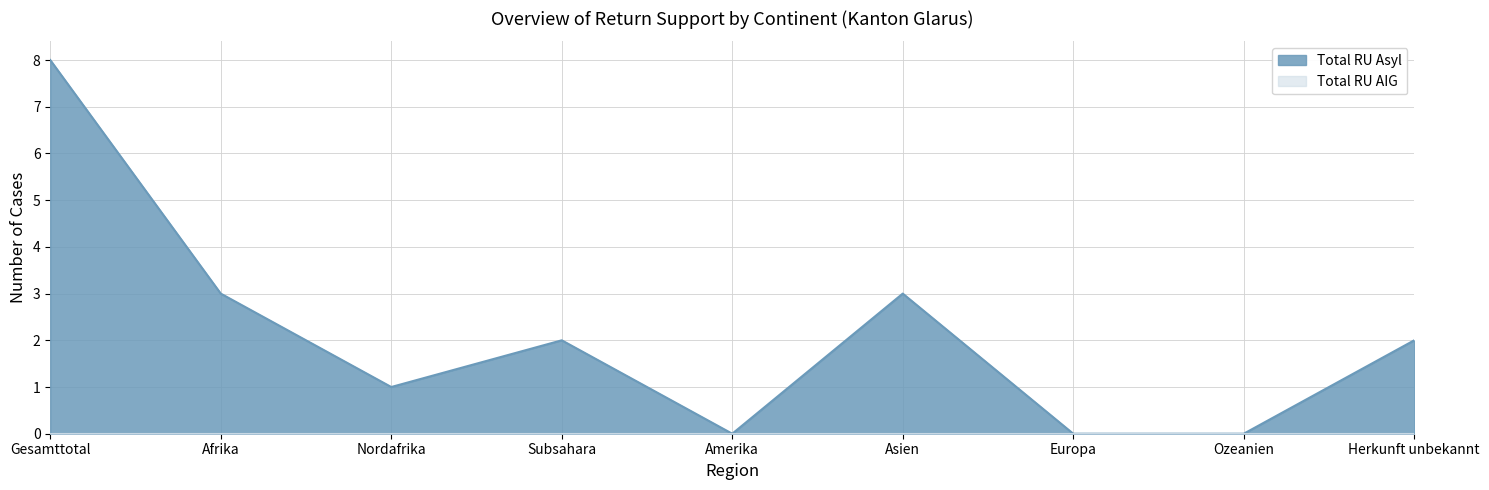

Between Herkunft unbekannt and Ozeanien, which is larger?

Herkunft unbekannt